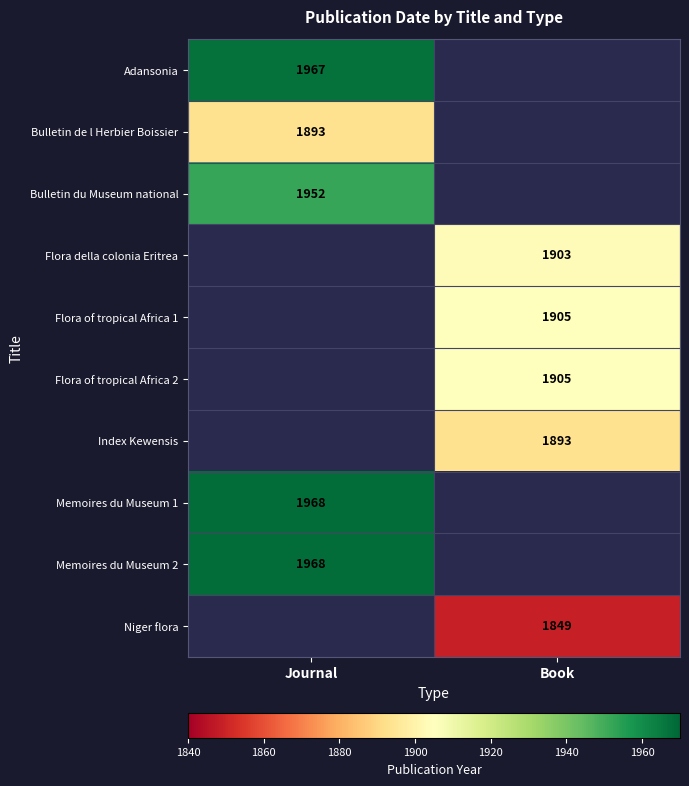

True or false: Memoires du Museum 1 has a value of 2955 at Journal.

False